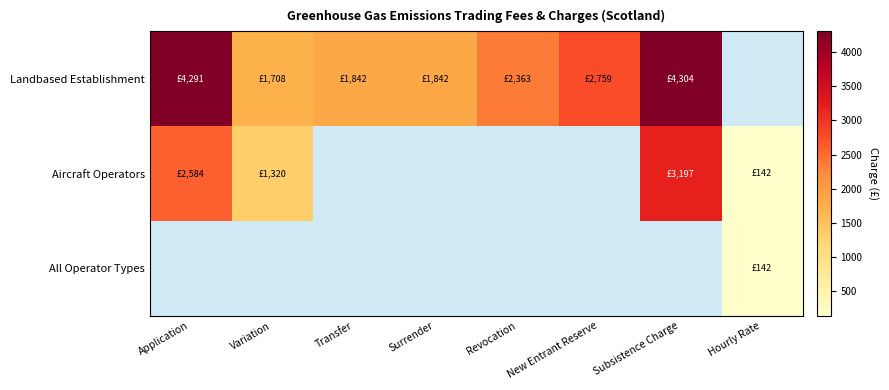

Which category has the lowest value in the Landbased Establishment series?

Variation